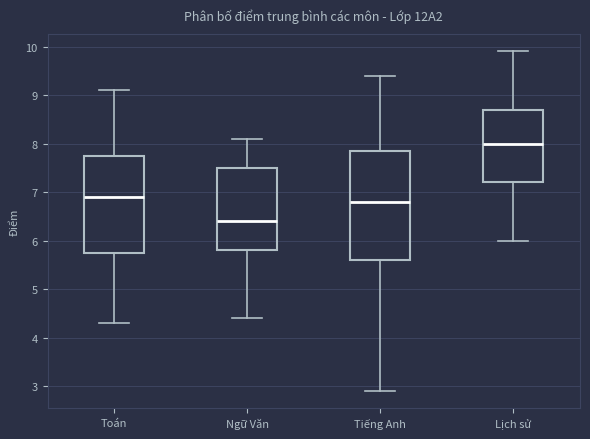

Which box is the tallest, from its lower edge to its upper edge?

Tiếng Anh